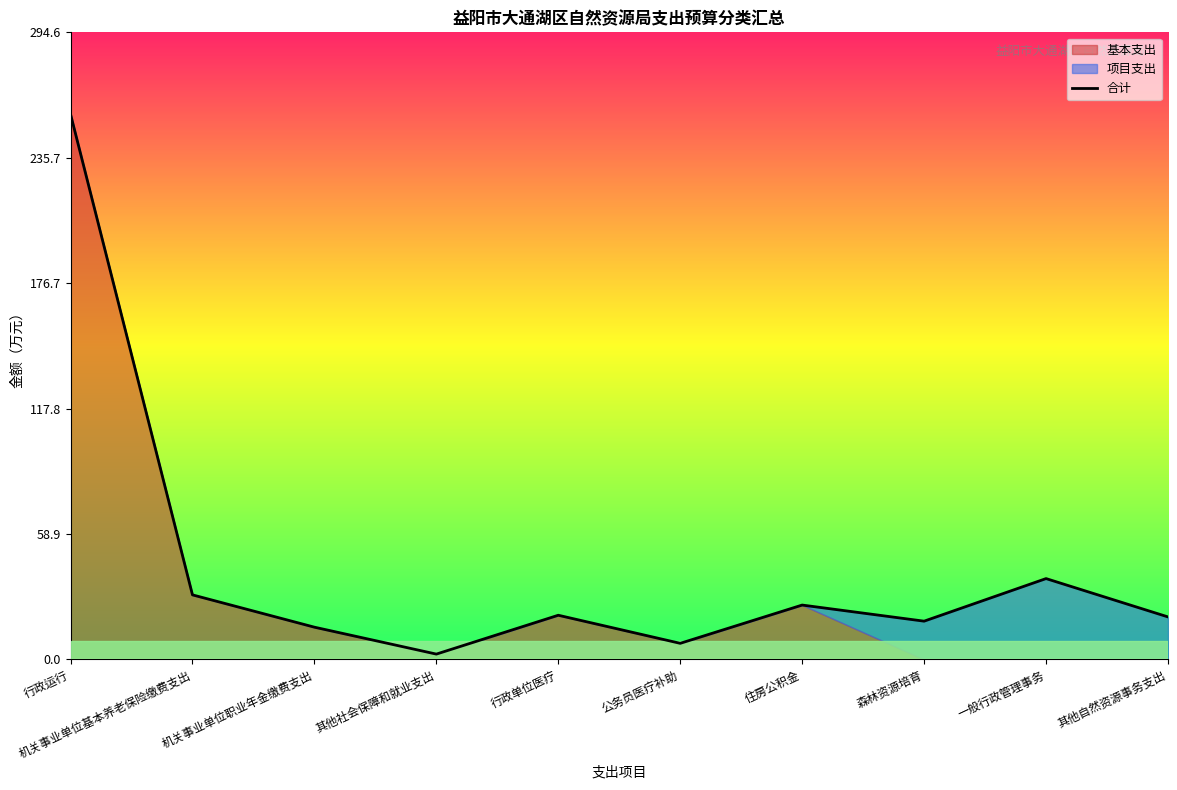

What is the change in value from 公务员医疗补助 to 一般行政管理事务?

+30.4